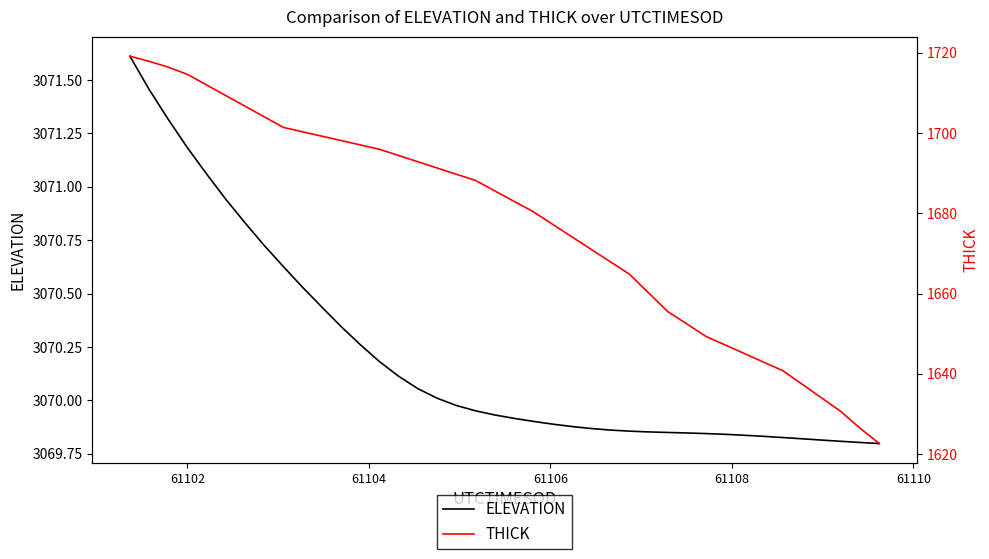

True or false: THICK and ELEVATION cross at least once.

False